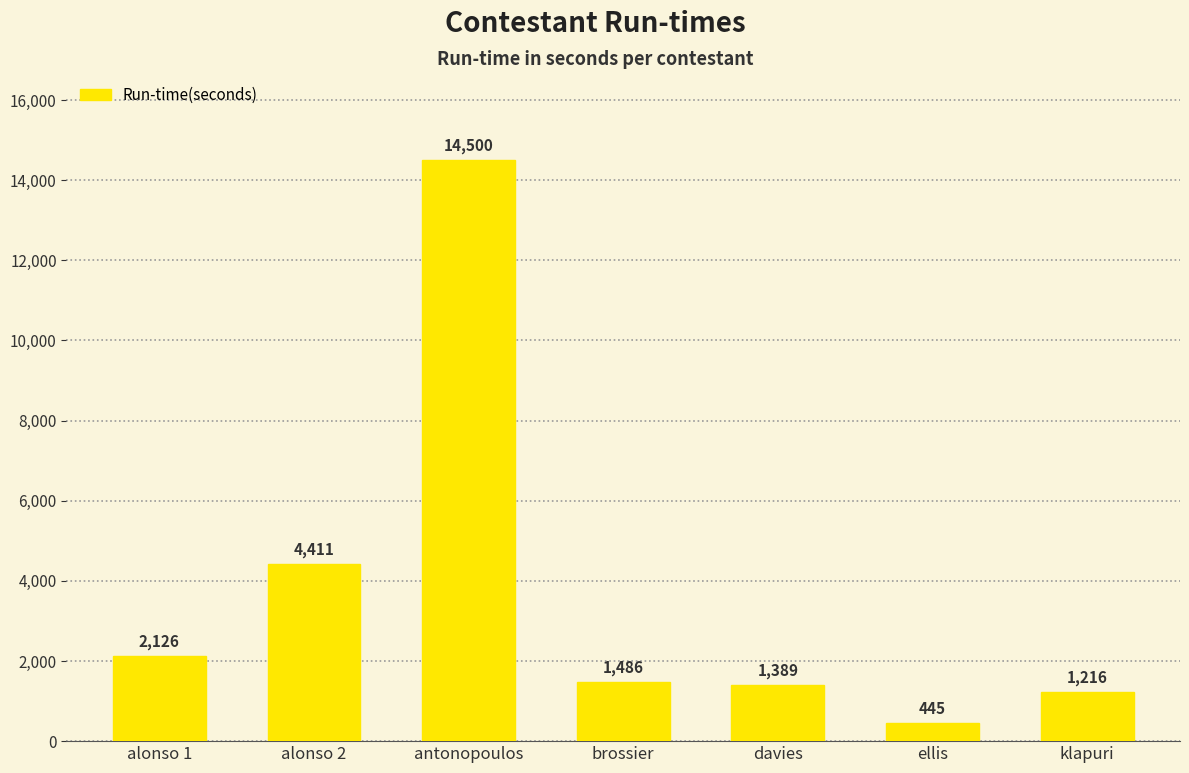

What is the change in value from antonopoulos to ellis?

-14055